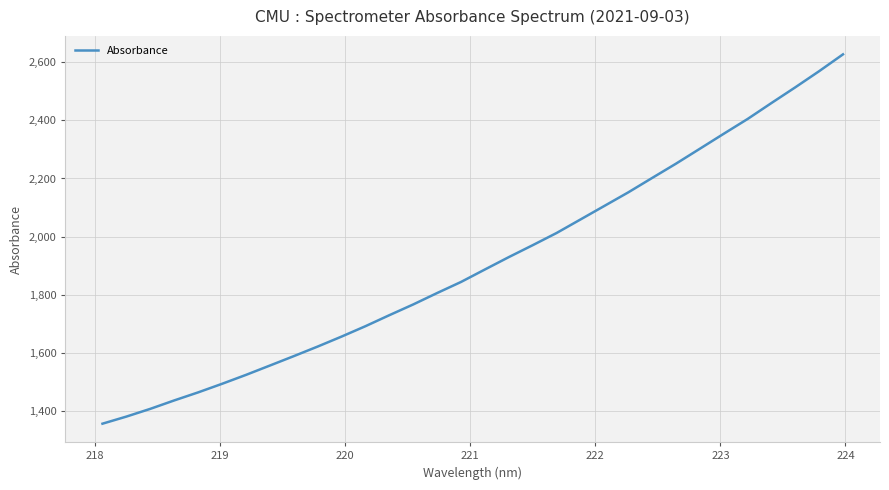

Reading left to right, extract all data points from this chart.

1355.9	1380.3	1406.9	1435.9	1463.6	1493.1	1523.8	1556.0	1588.4	1621.4	1655.7	1691.5	1729.4	1766.4	1805.7	1843.8	1886.8	1929.3	1970.4	2012.3	2058.9	2105.5	2152.1	2201.7	2251.0	2302.3	2353.9	2404.8	2459.7	2513.8	2569.4	2627.4